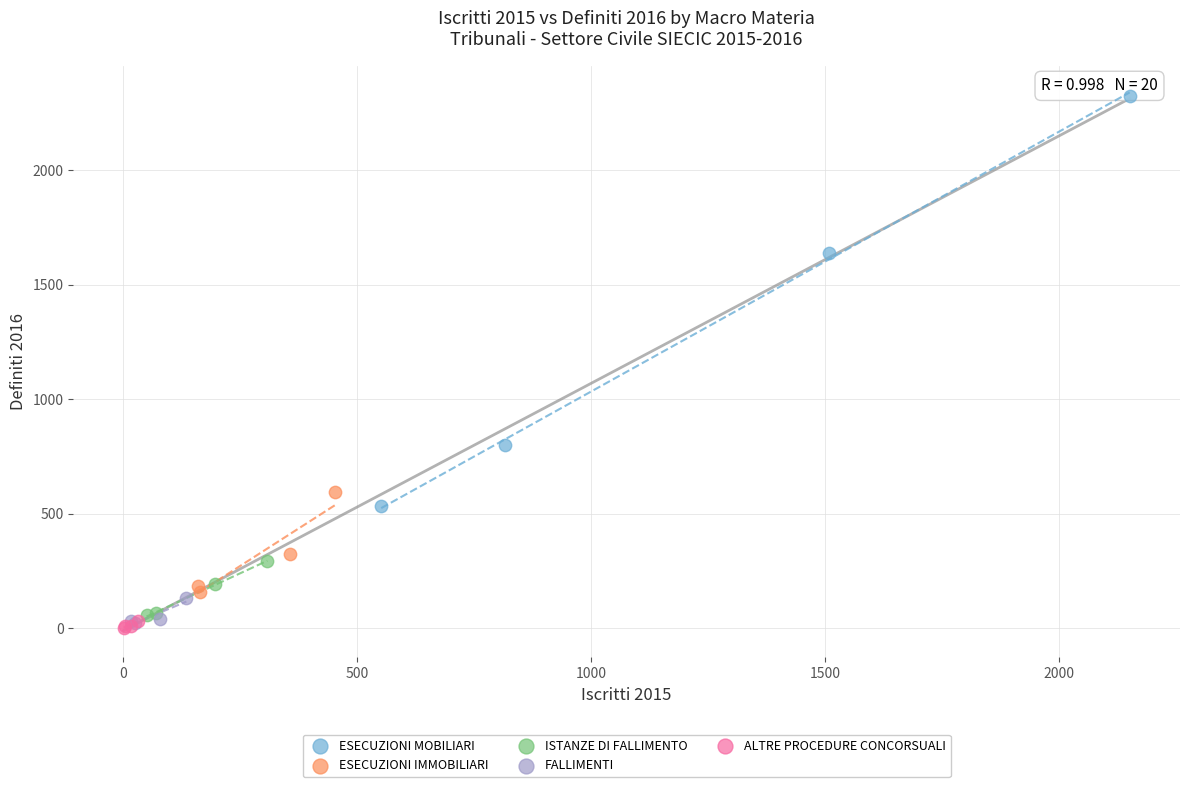

Which series has the widest spread of Y values?

ESECUZIONI MOBILIARI